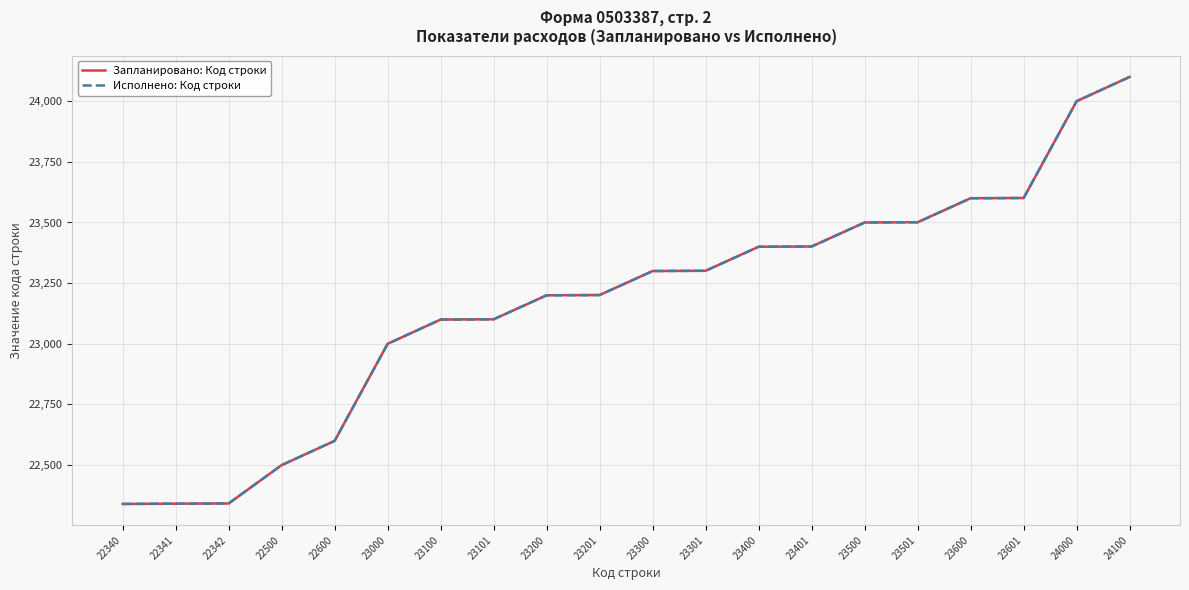

Reading left to right, transcribe all the data shown in this chart.

Запланировано: Код строки: 22340	22341	22342	22500	22600	23000	23100	23101	23200	23201	23300	23301	23400	23401	23500	23501	23600	23601	24000	24100
Исполнено: Код строки: 22340	22341	22342	22500	22600	23000	23100	23101	23200	23201	23300	23301	23400	23401	23500	23501	23600	23601	24000	24100